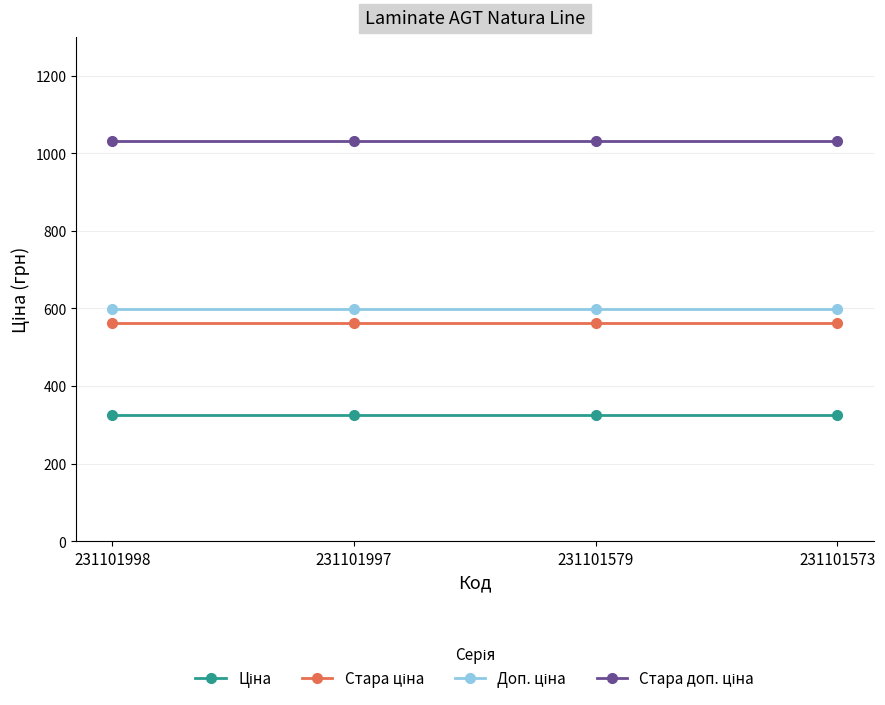

At how many categories does at least one series exceed 659?

4